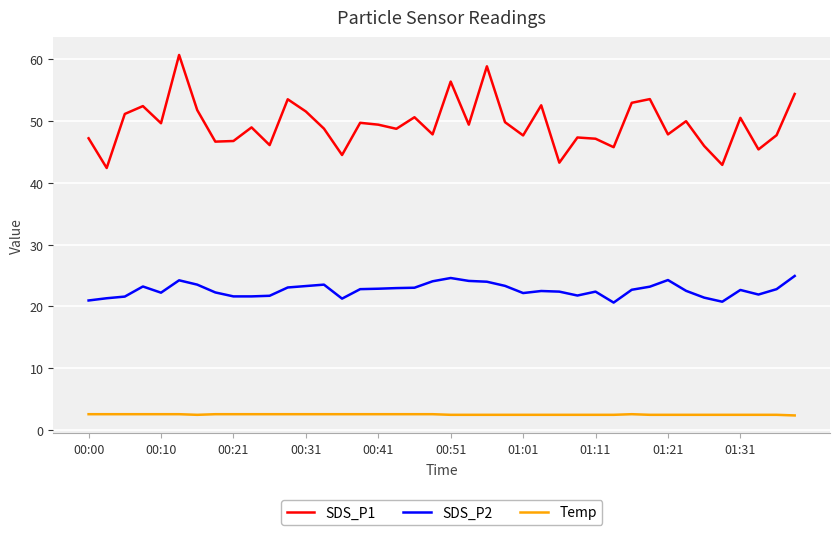

True or false: SDS_P2 and SDS_P1 cross at least once.

False